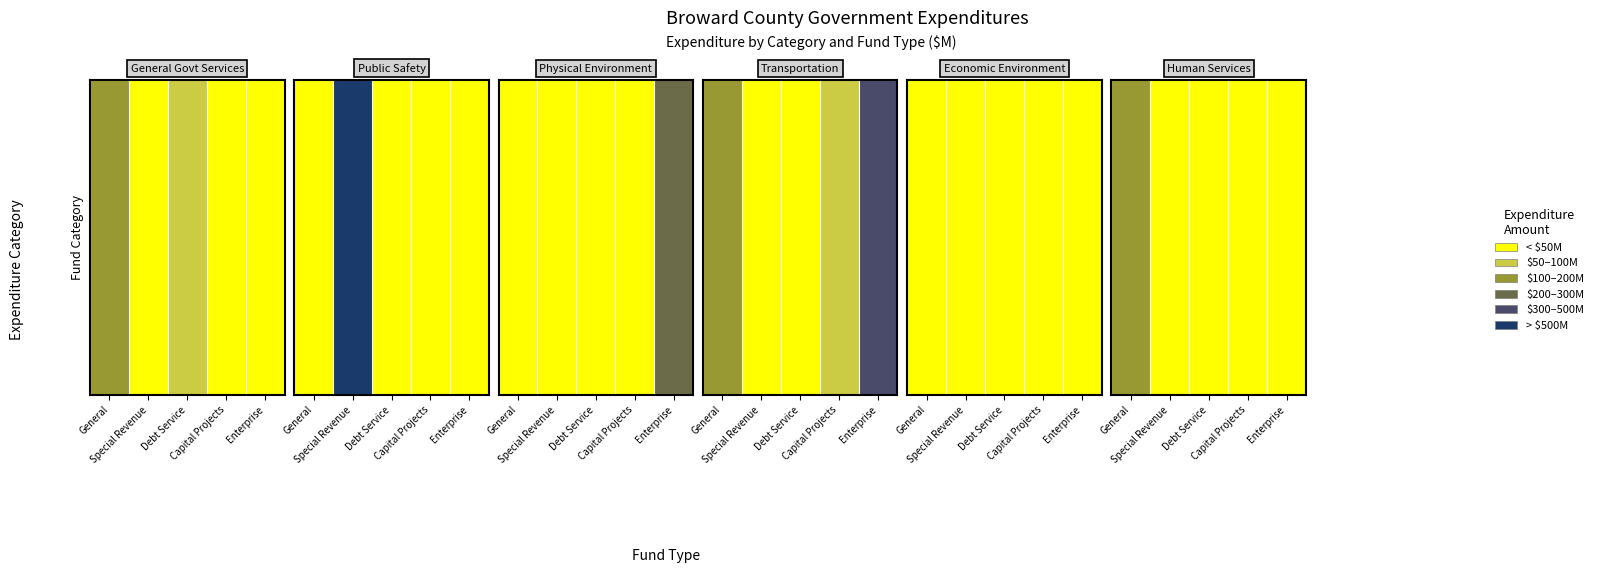

What is the sum of all values?

152.5